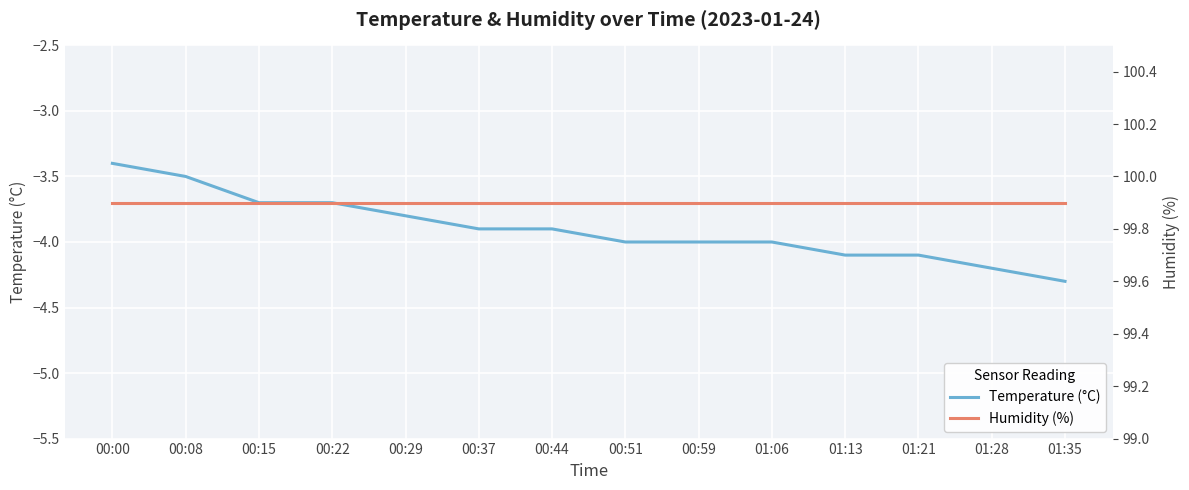

What is the average value of the Temperature (°C) series?

-3.9